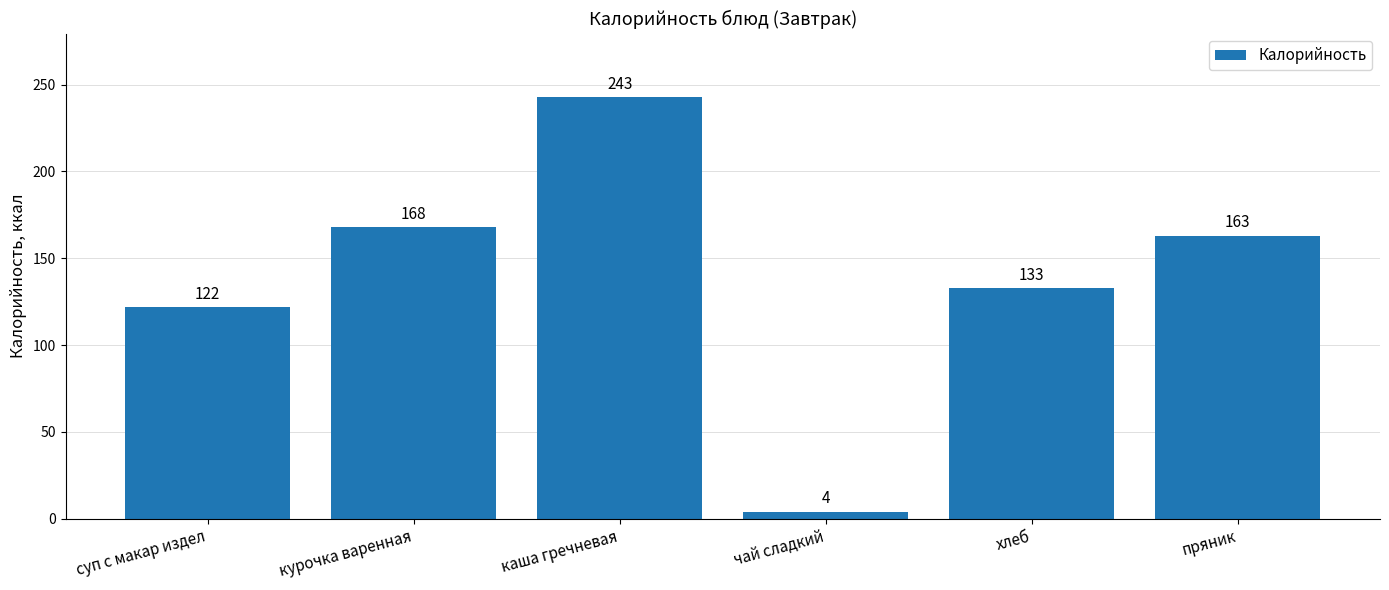

Reading left to right, what are all the values shown in this chart?

122	168	243	4	133	163